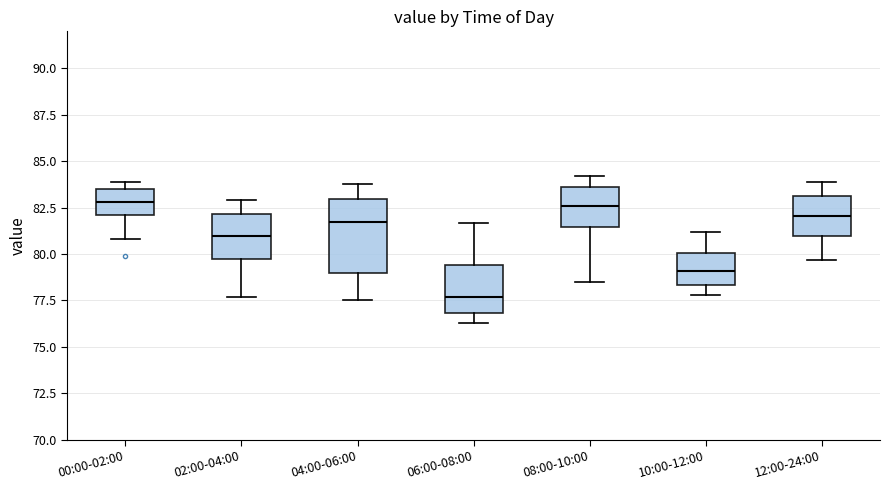

Reading left to right, transcribe this box plot: for each box, give where its median line is, the range the box spans, and where its two whiskers end, as read against the y-axis. The values are not printed on the chart, so give them approximately, as read against the axis.

00:00-02:00: median 83.0, box 82.0 to 83.5, whiskers 81.0 to 84.0
02:00-04:00: median 81.0, box 80.0 to 82.0, whiskers 77.5 to 83.0
04:00-06:00: median 82.0, box 79.0 to 83.0, whiskers 77.5 to 84.0
06:00-08:00: median 77.5, box 77.0 to 79.5, whiskers 76.5 to 81.5
08:00-10:00: median 82.5, box 81.5 to 83.5, whiskers 78.5 to 84.0
10:00-12:00: median 79.0, box 78.5 to 80.0, whiskers 78.0 to 81.0
12:00-24:00: median 82.0, box 81.0 to 83.0, whiskers 79.5 to 84.0